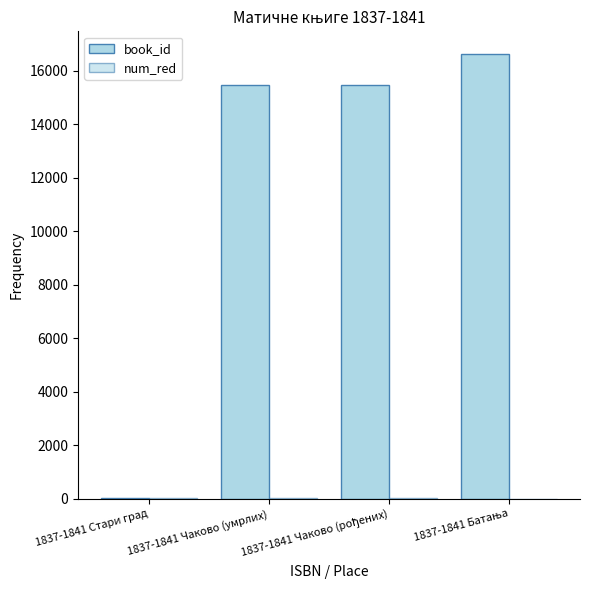

How many groups of bars are there?

4